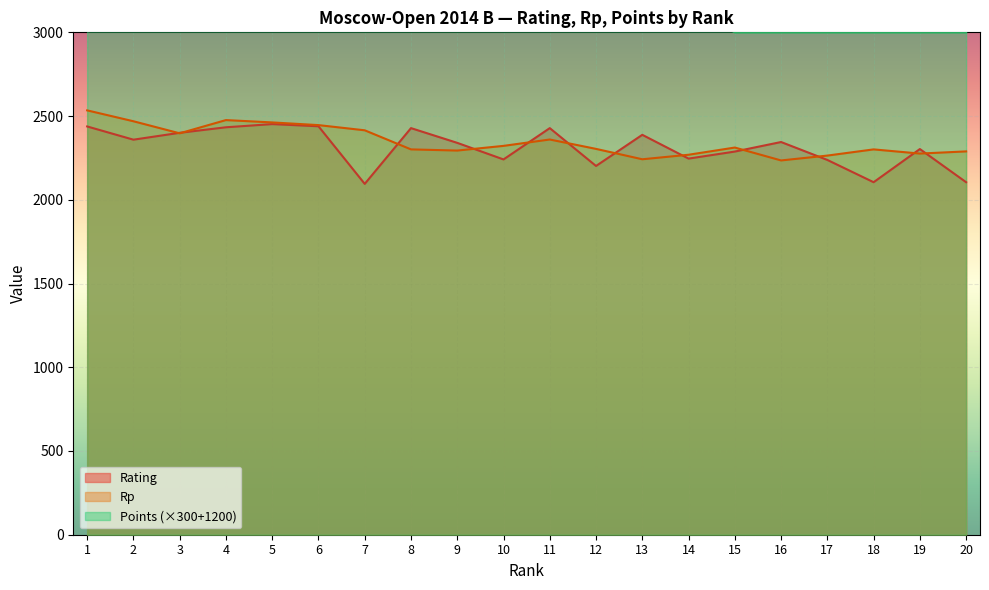

What is the maximum value shown in the chart?

3450